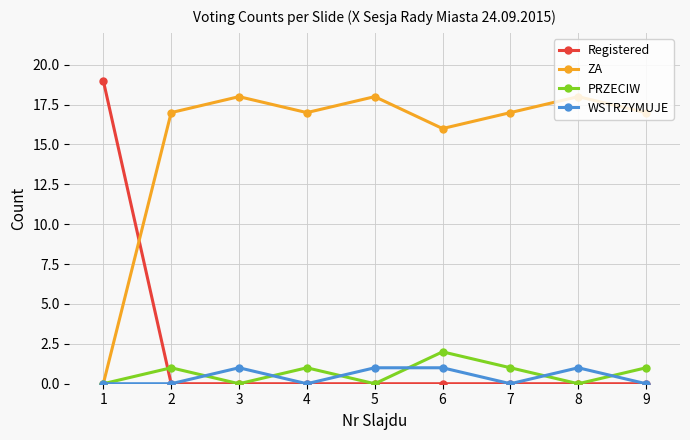

Reading right to left, what are all the values shown in this chart?

Registered: 9=0	8=0	7=0	6=0	5=0	4=0	3=0	2=0	1=19
ZA: 9=17	8=18	7=17	6=16	5=18	4=17	3=18	2=17	1=0
PRZECIW: 9=1	8=0	7=1	6=2	5=0	4=1	3=0	2=1	1=0
WSTRZYMUJE: 9=0	8=1	7=0	6=1	5=1	4=0	3=1	2=0	1=0